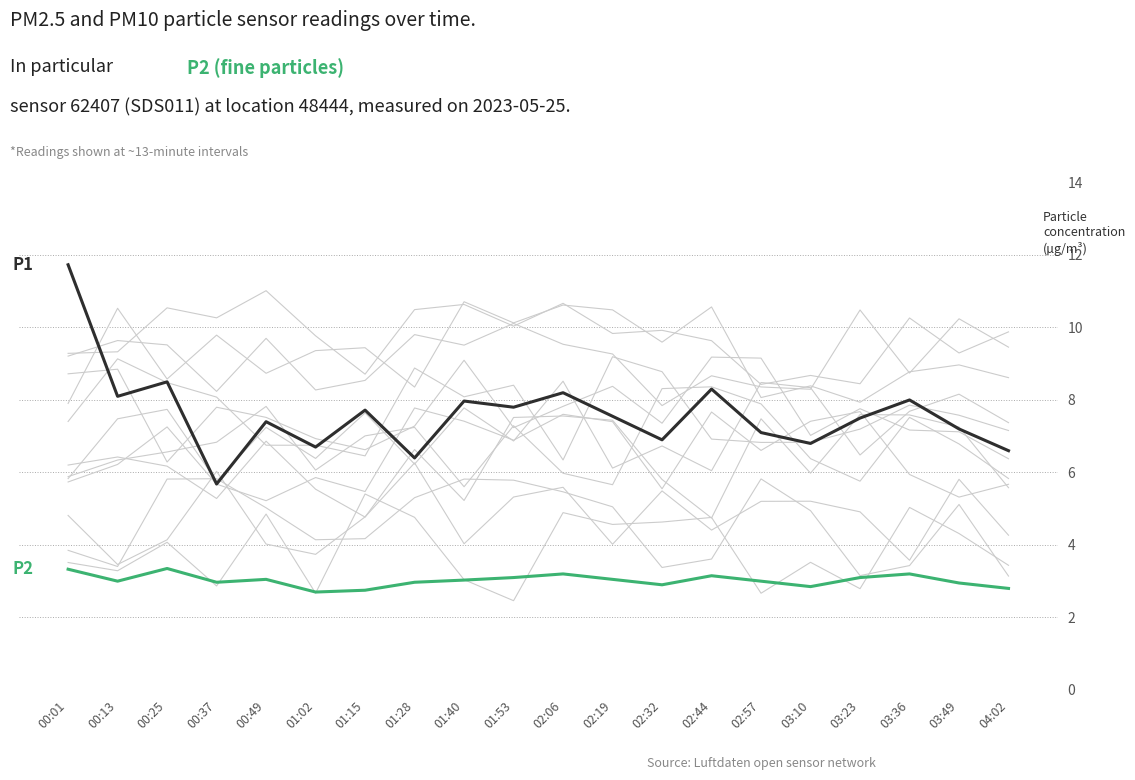

Between 03:10 and 03:49, which series saw the biggest shift?

P1